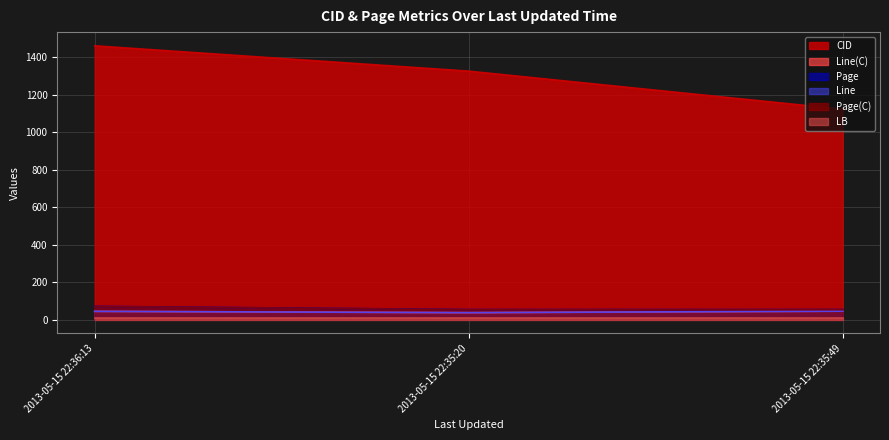

What is the label of the 3rd point from the left?

2013-05-15 22:35:49